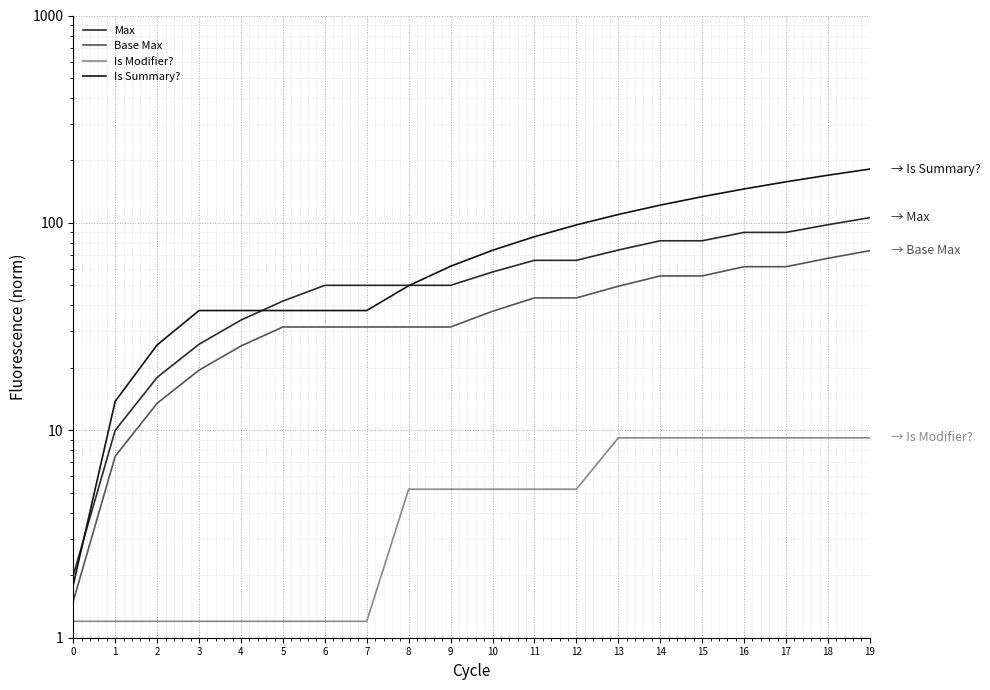

Which has a higher value, 8 or 14?

14